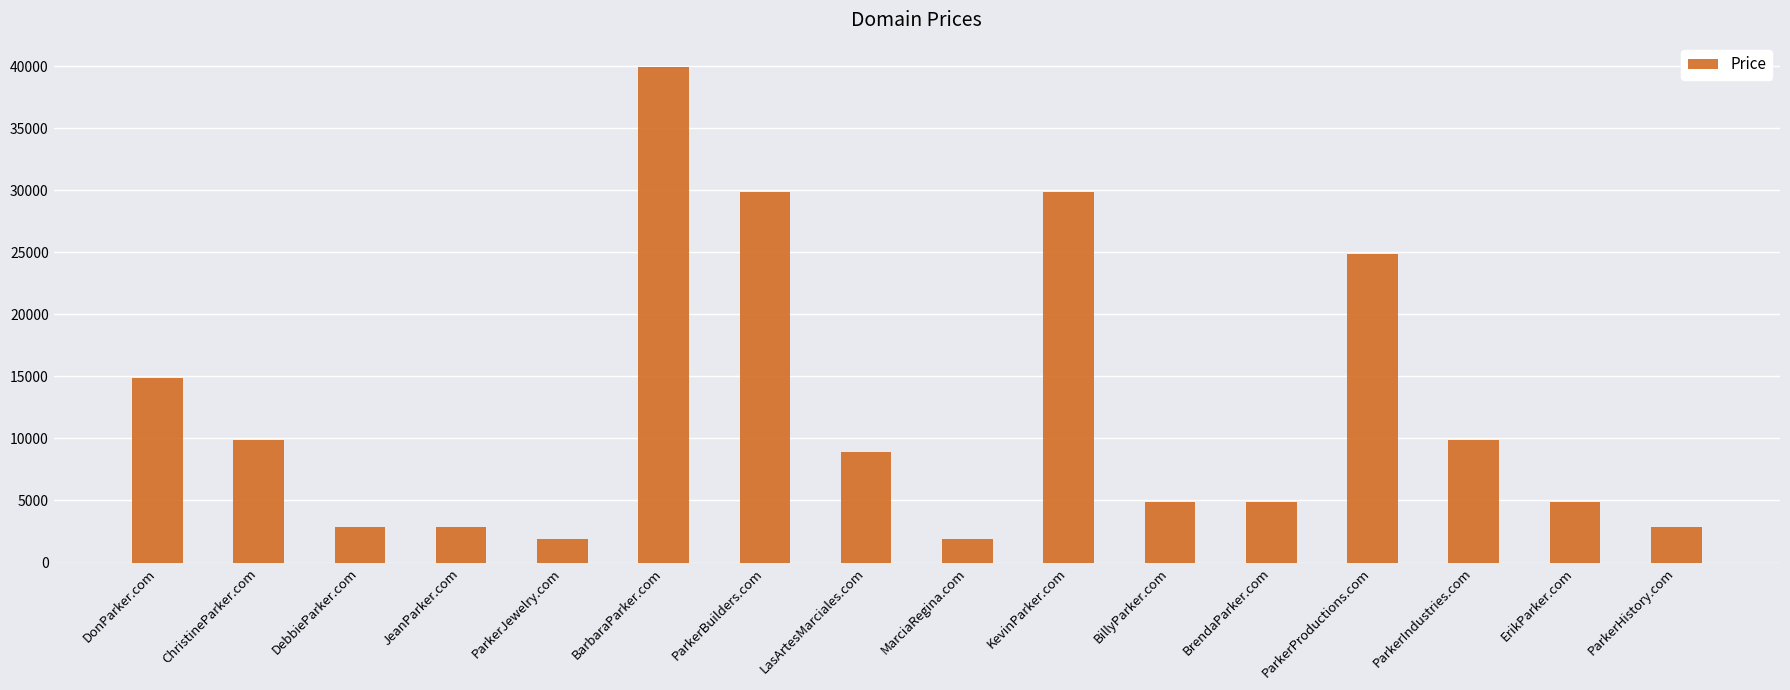

What is the difference between the maximum and minimum values?

38000